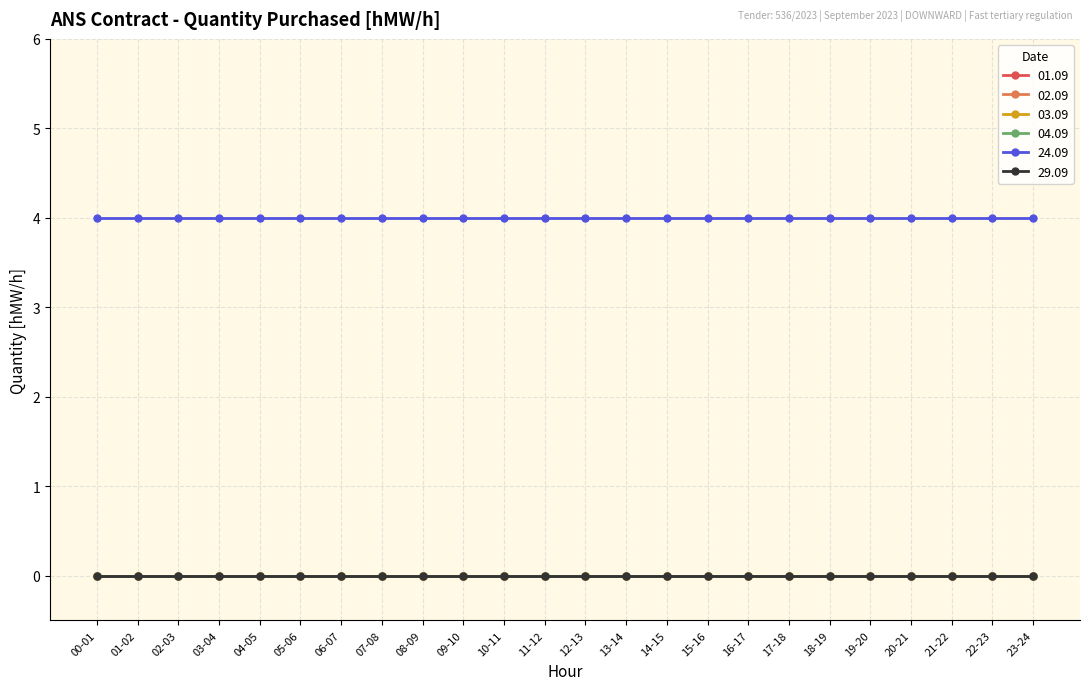

What is the total value across all series at 02-03?

4